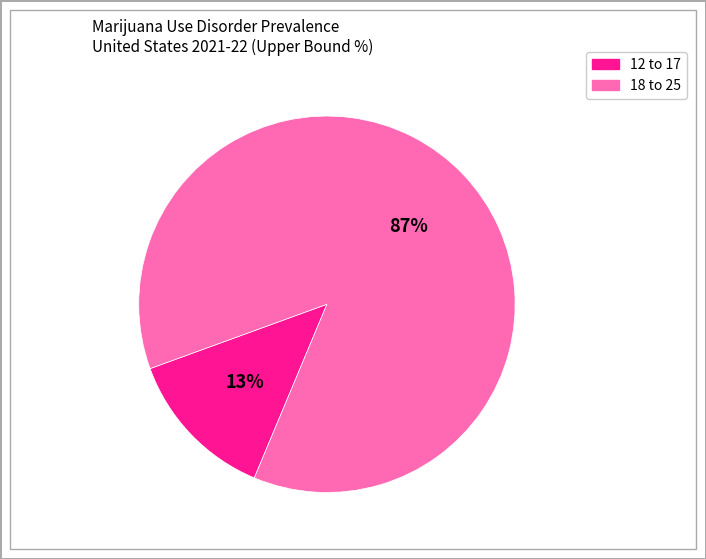

The 18 to 25 slice represents 96% of the pie. True or false?

False